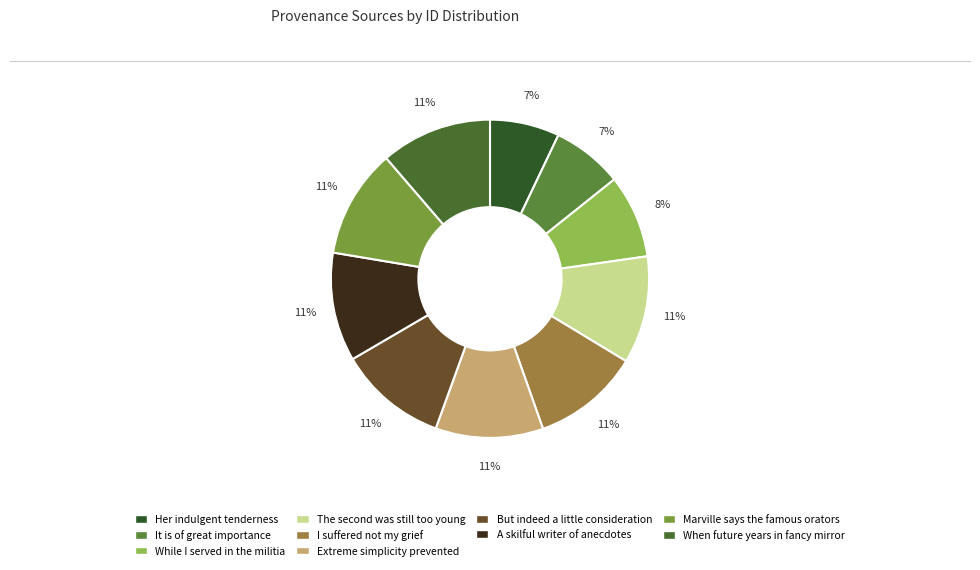

Which category has the biggest portion of the pie?

When future years in fancy mirror